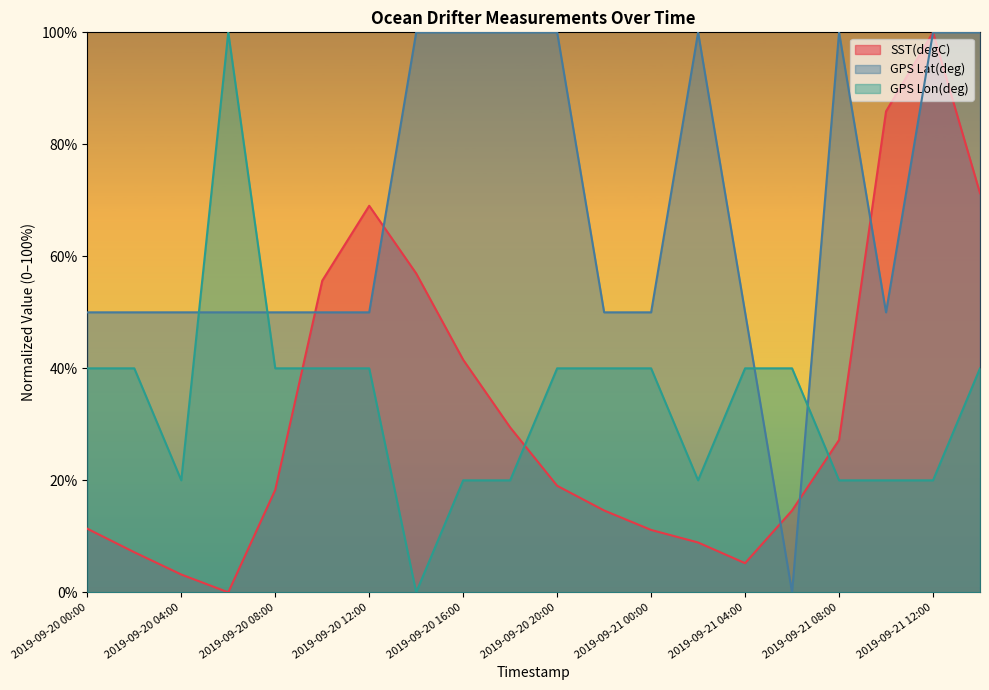

What is the label of the 1st point from the left?

2019-09-20 00:00